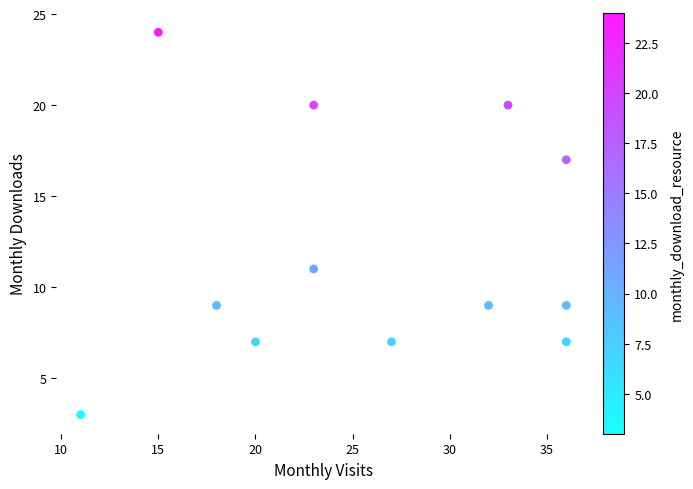

What is the average X value?

26